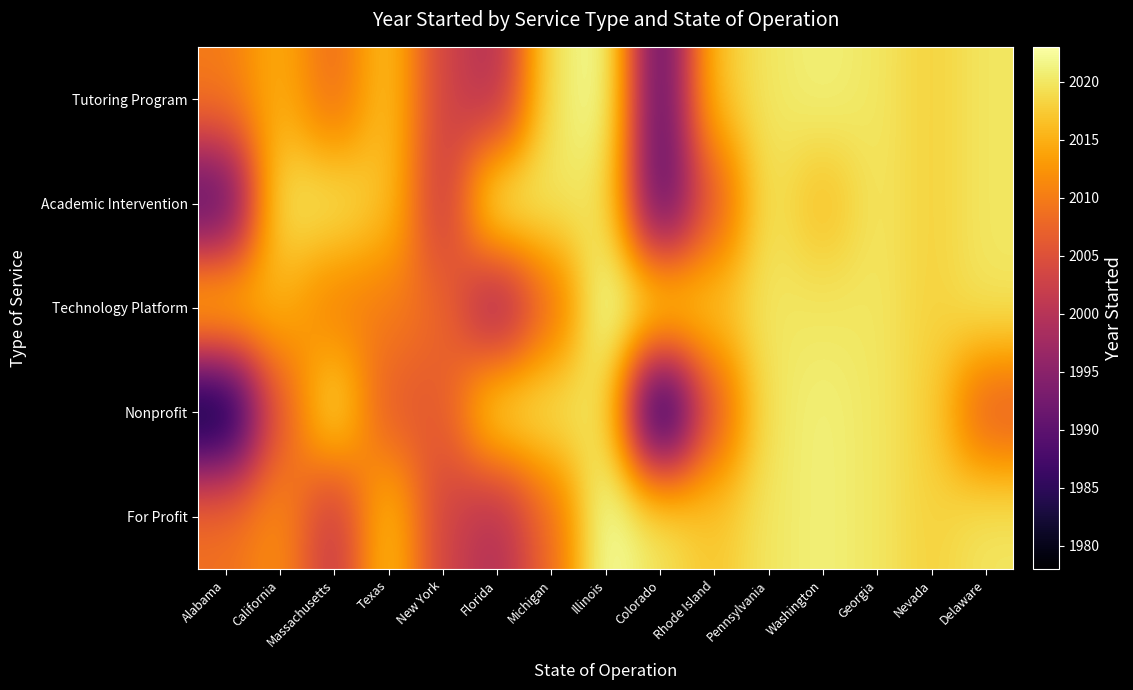

Reading right to left, extract all data points from this chart.

Tutoring Program: Delaware=2020	Nevada=2018	Georgia=2020	Washington=2021	Pennsylvania=2020	Rhode Island=2017	Colorado=1988	Illinois=2023	Michigan=2020	Florida=1999	New York=2003	Texas=2017	Massachusetts=2008	California=2015	Alabama=2010
Academic Intervention: Delaware=2020	Nevada=2018	Georgia=2020	Washington=2016	Pennsylvania=2020	Rhode Island=2006	Colorado=1988	Illinois=2020	Michigan=2020	Florida=2022	New York=2001	Texas=2017	Massachusetts=2020	California=2020	Alabama=1988
Technology Platform: Delaware=2020	Nevada=2018	Georgia=2020	Washington=2020	Pennsylvania=2020	Rhode Island=2017	Colorado=2020	Illinois=2023	Michigan=2008	Florida=1996	New York=2008	Texas=2010	Massachusetts=2010	California=2015	Alabama=2018
Nonprofit: Delaware=2006	Nevada=2018	Georgia=2020	Washington=2021	Pennsylvania=2020	Rhode Island=2006	Colorado=1978	Illinois=2020	Michigan=2020	Florida=2020	New York=2006	Texas=2006	Massachusetts=2020	California=2006	Alabama=1978
For Profit: Delaware=2020	Nevada=2018	Georgia=2020	Washington=2021	Pennsylvania=2020	Rhode Island=2017	Colorado=2020	Illinois=2023	Michigan=2008	Florida=1999	New York=2003	Texas=2017	Massachusetts=2001	California=2012	Alabama=2009